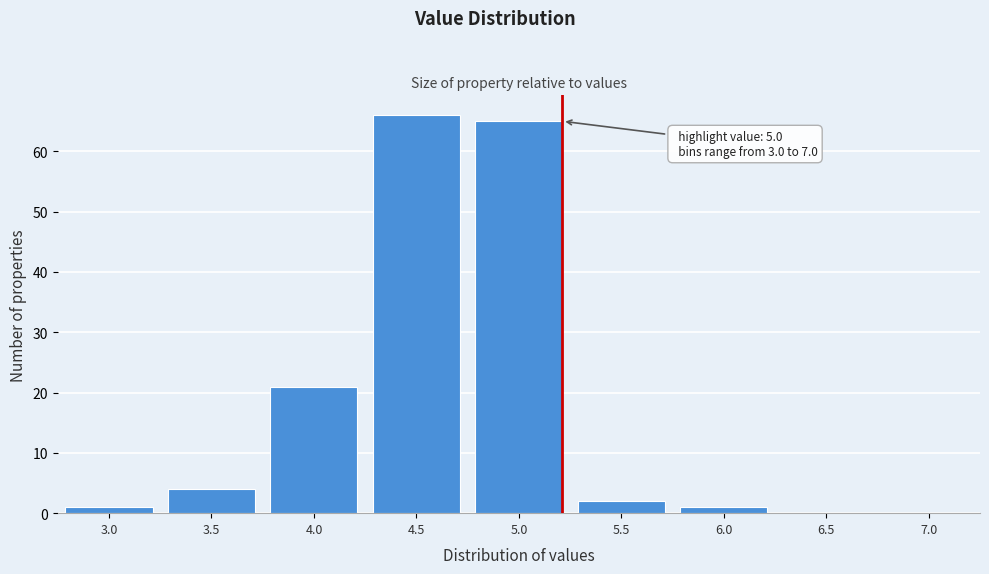

Reading left to right, extract all data points from this chart.

3.0=1	3.5=4	4.0=21	4.5=66	5.0=65	5.5=2	6.0=1	6.5=0